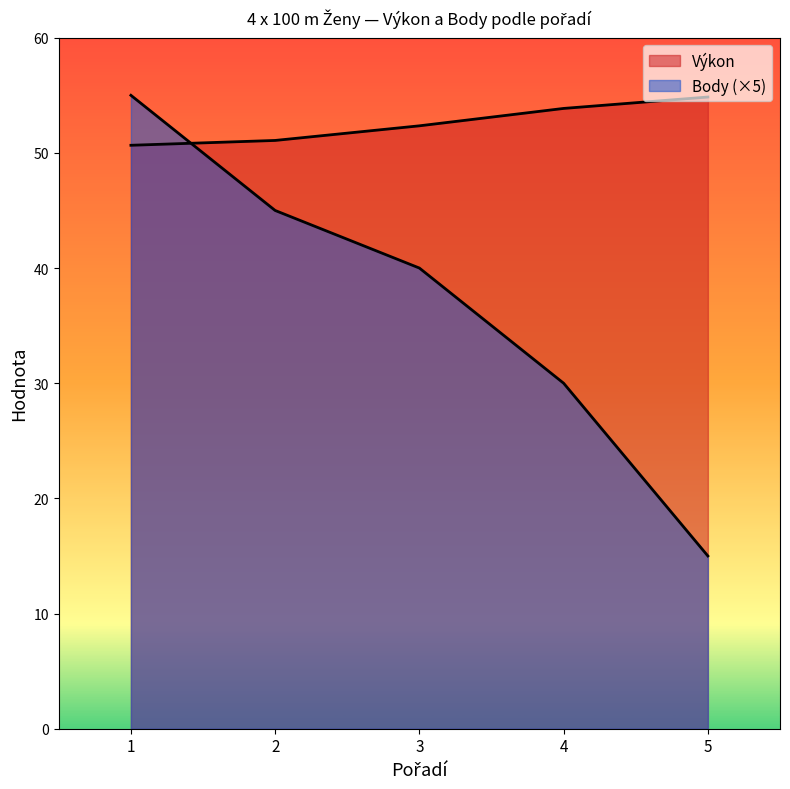

How many Body values are between 30 and 45?

3